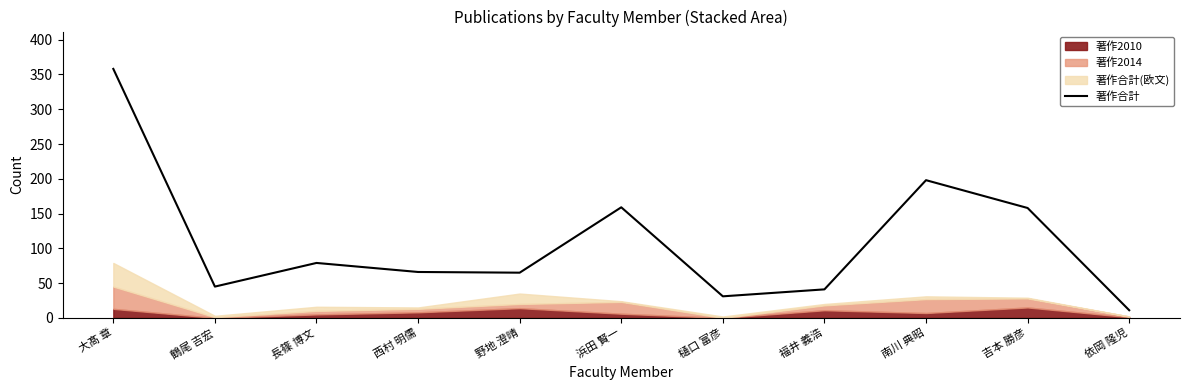

Where is the first local maximum?

長篠 博文